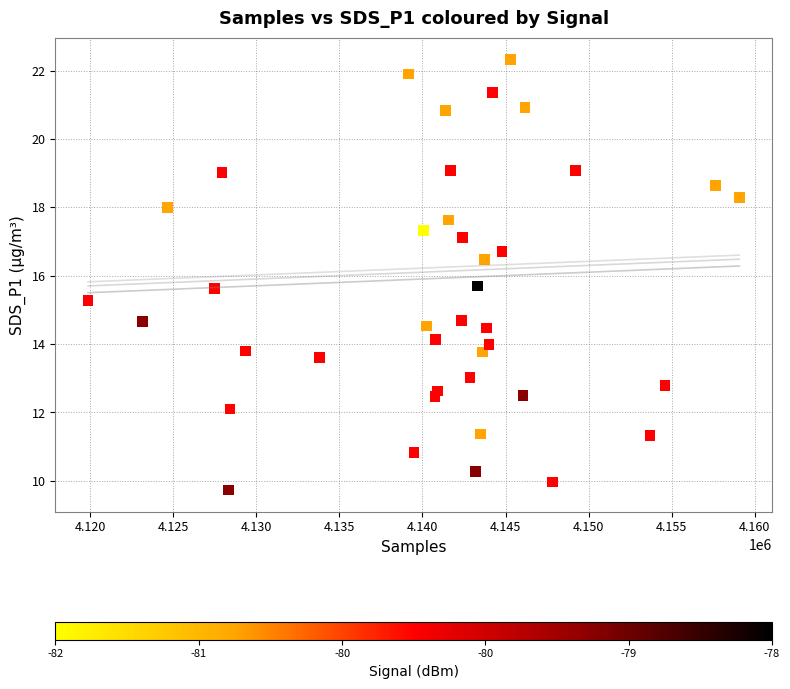

What is the range of Y values (max minus min)?

12.6